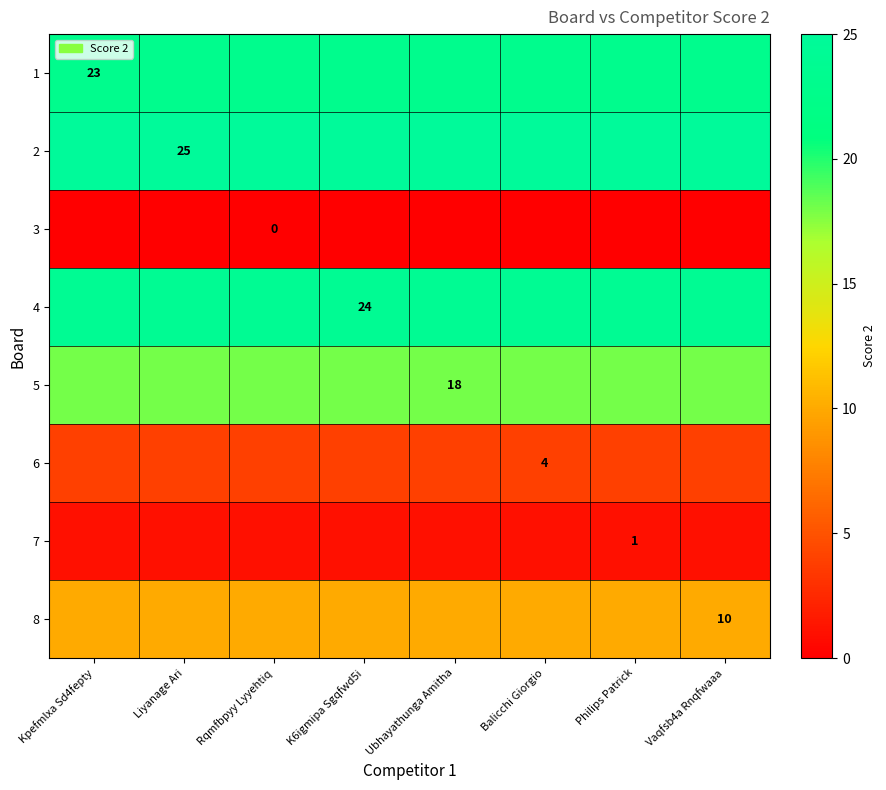

The value of 5 at Ubhayathunga Amitha is 18. True or false?

True